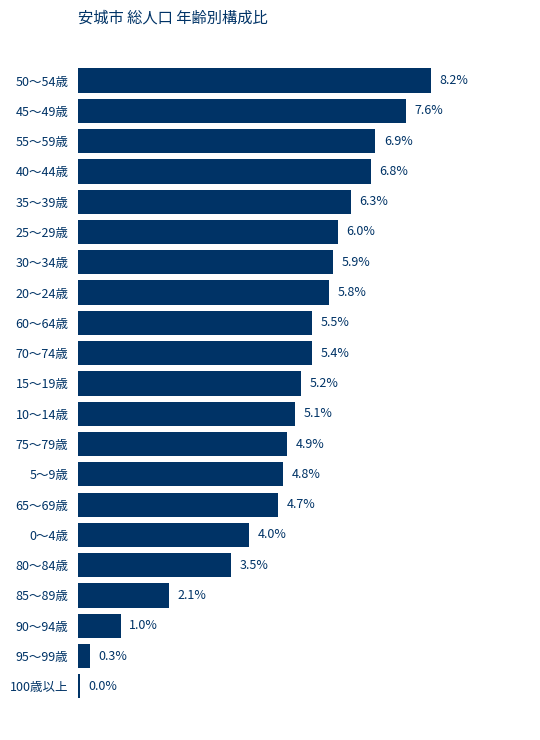

At which category does the chart reach its peak across all series?

50～54歳